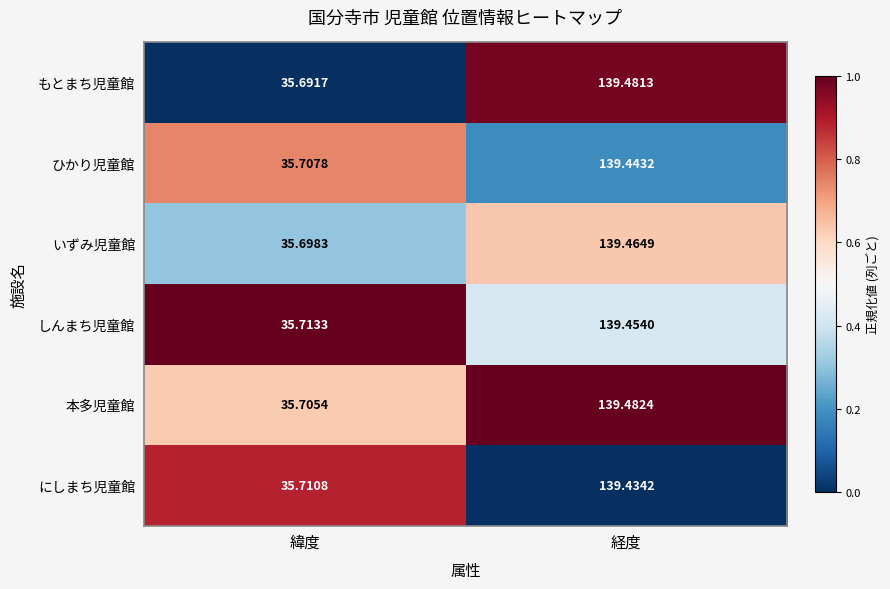

Where does the ひかり児童館 series first go above 139?

経度